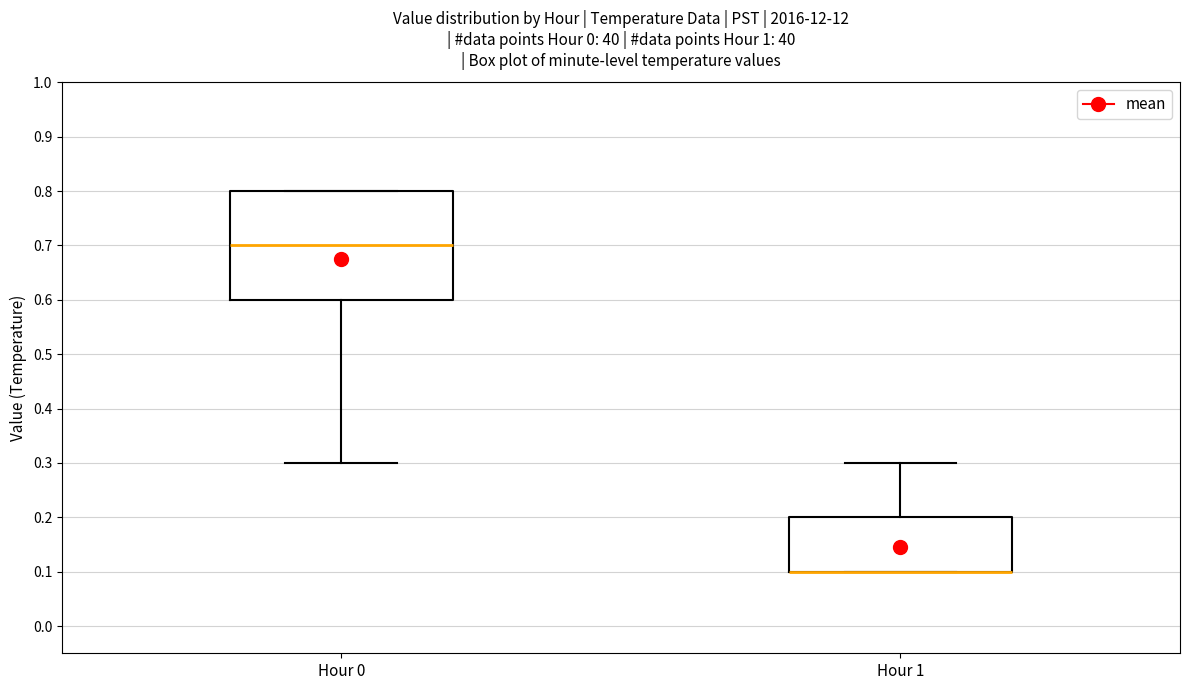

Reading left to right, transcribe this box plot: for each box, give where its median line is, the range the box spans, and where its two whiskers end, as read against the y-axis. The values are not printed on the chart, so give them approximately, as read against the axis.

Hour 0: median 0.7, box 0.6 to 0.8, whiskers 0.3 to 0.8
Hour 1: median 0.1 (drawn on the box's lower edge), box 0.1 to 0.2, whiskers 0.1 to 0.3